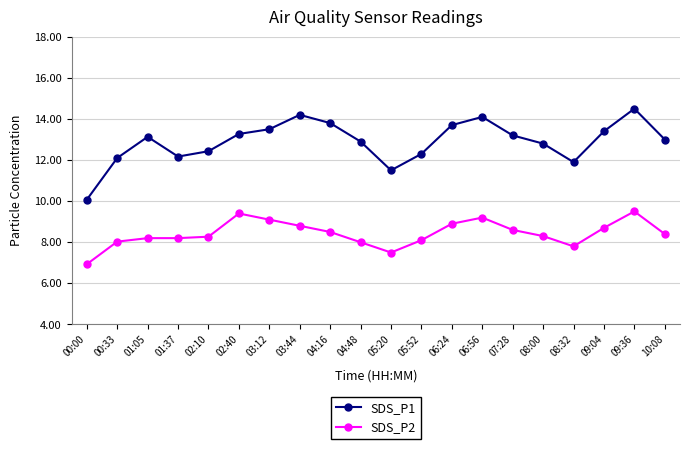

What is the value of the SDS_P1 point at the 19th from the left?

14.5